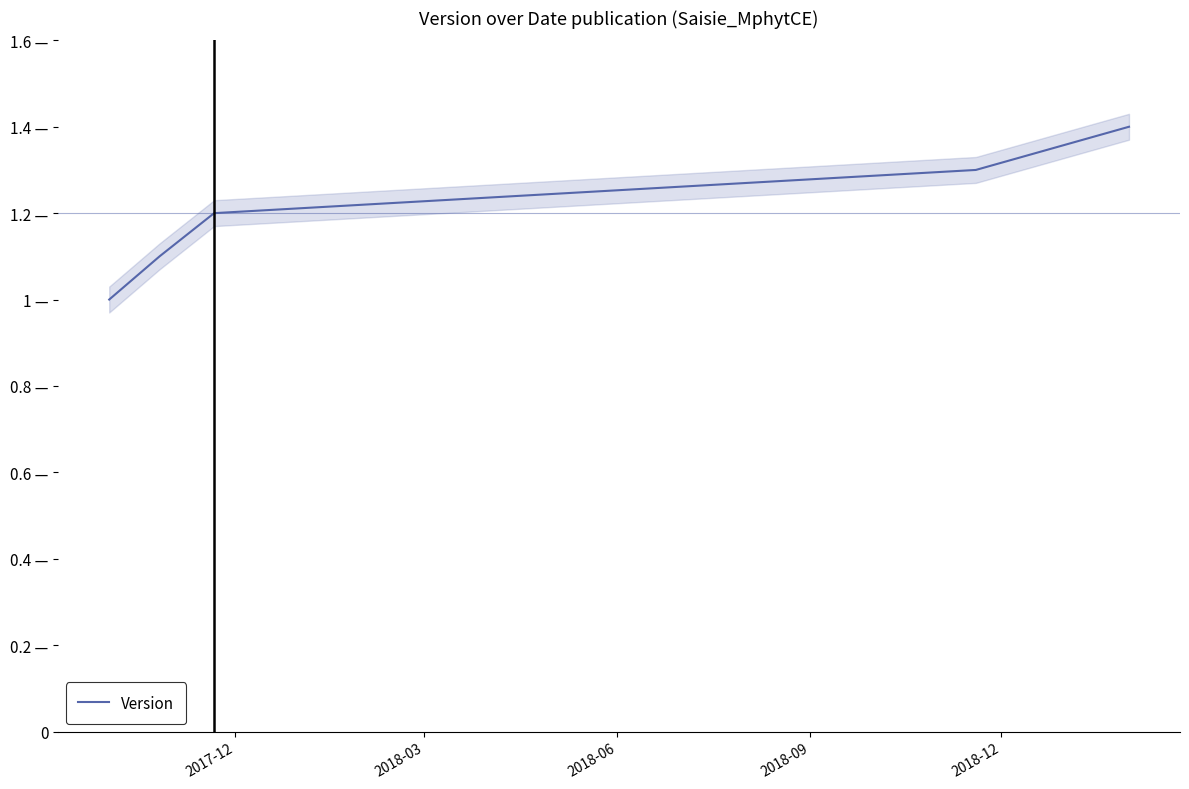

How many series are shown in this chart?

1